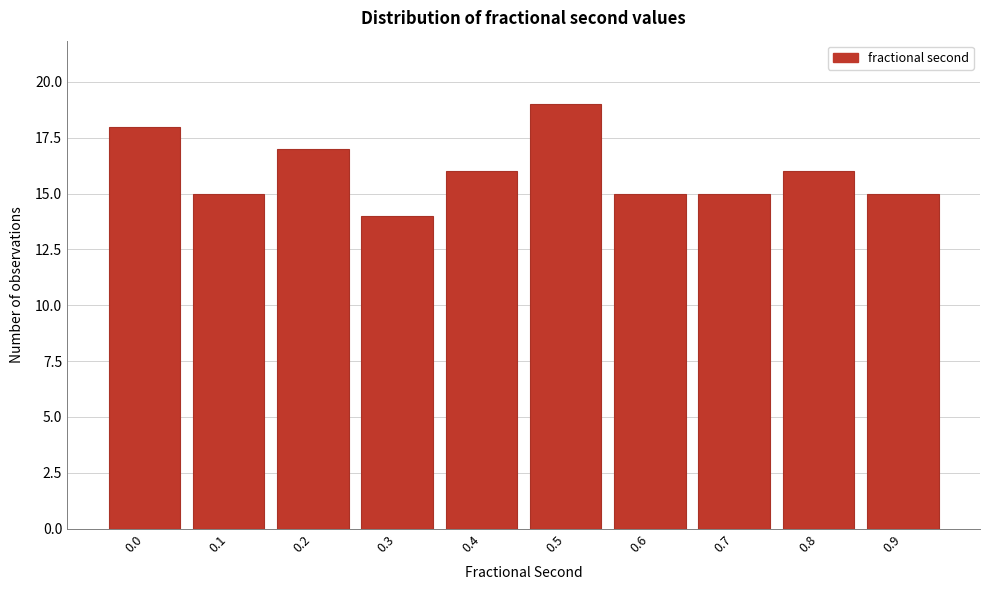

Reading right to left, extract all data points from this chart.

15	16	15	15	19	16	14	17	15	18